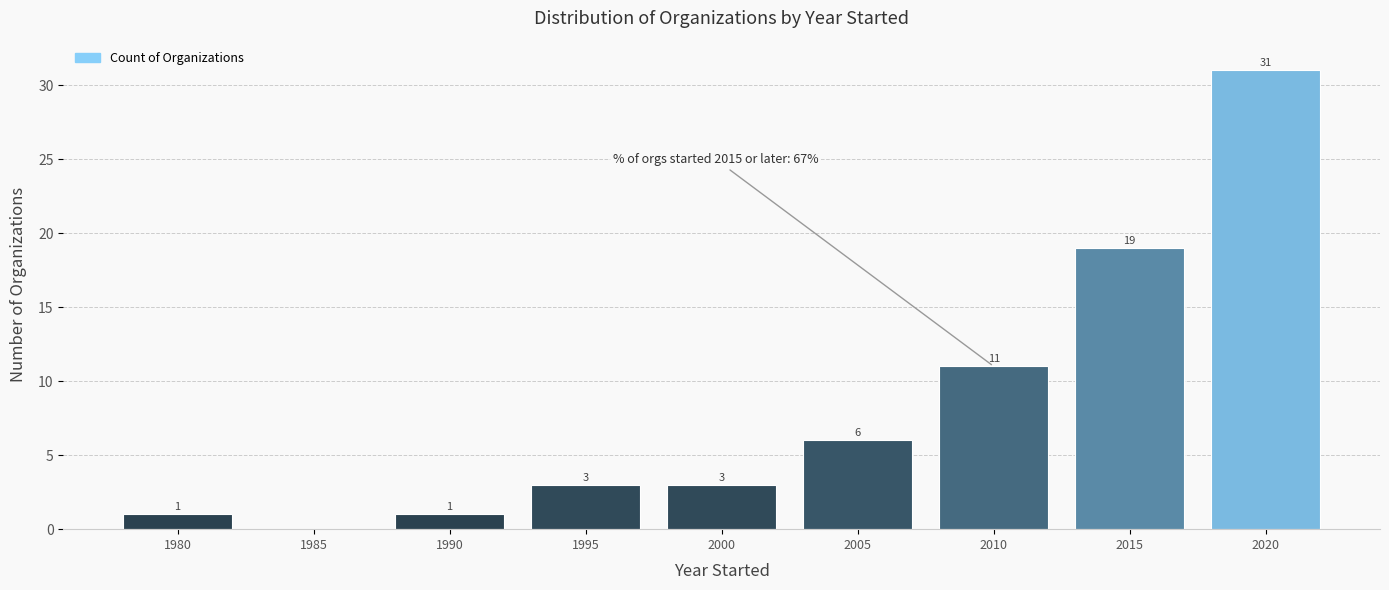

Is it true that the value at 1995 is 4?

False